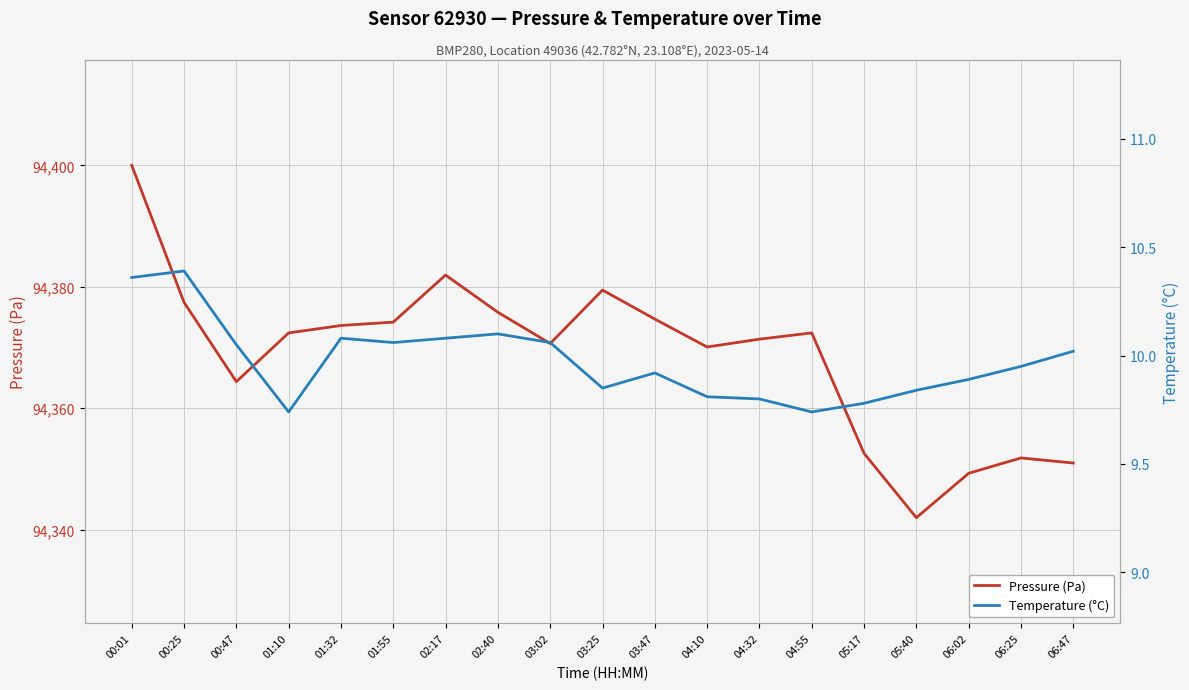

What is the lowest value of the Pressure (Pa) series?

94342.0